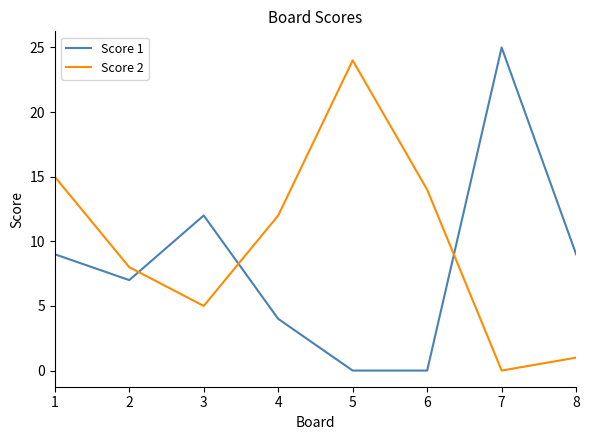

What is the total value across all series at 4?

16